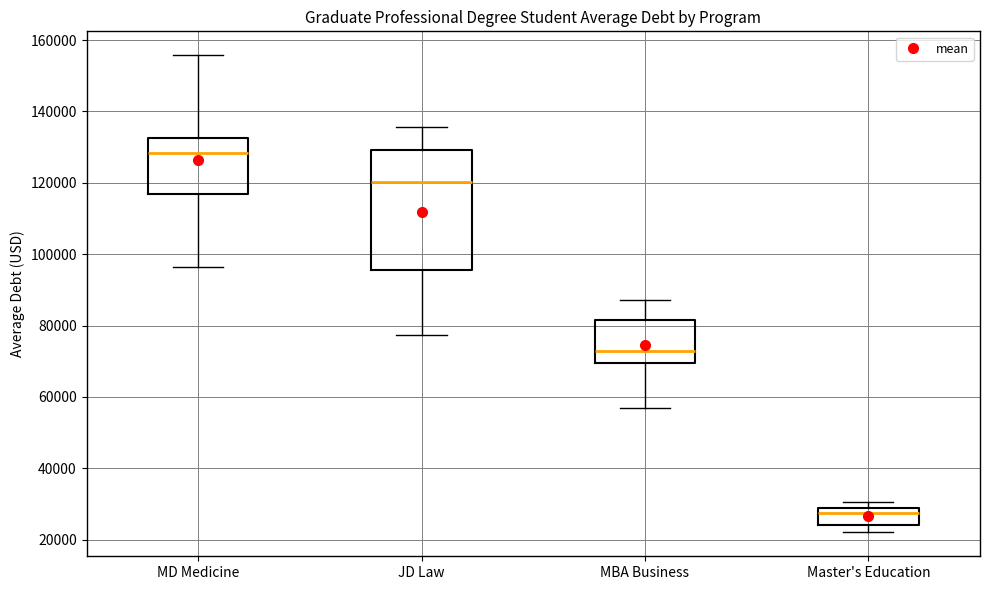

Reading left to right, transcribe this box plot: for each box, give where its median line is, the range the box spans, and where its two whiskers end, as read against the y-axis. The values are not printed on the chart, so give them approximately, as read against the axis.

MD Medicine: median 128000, box 116000 to 132000, whiskers 96000 to 156000
JD Law: median 120000, box 96000 to 130000, whiskers 78000 to 136000
MBA Business: median 72000, box 70000 to 82000, whiskers 56000 to 88000
Master's Education: median 28000 (just below the box's upper edge), box 24000 to 28000, whiskers 22000 to 30000